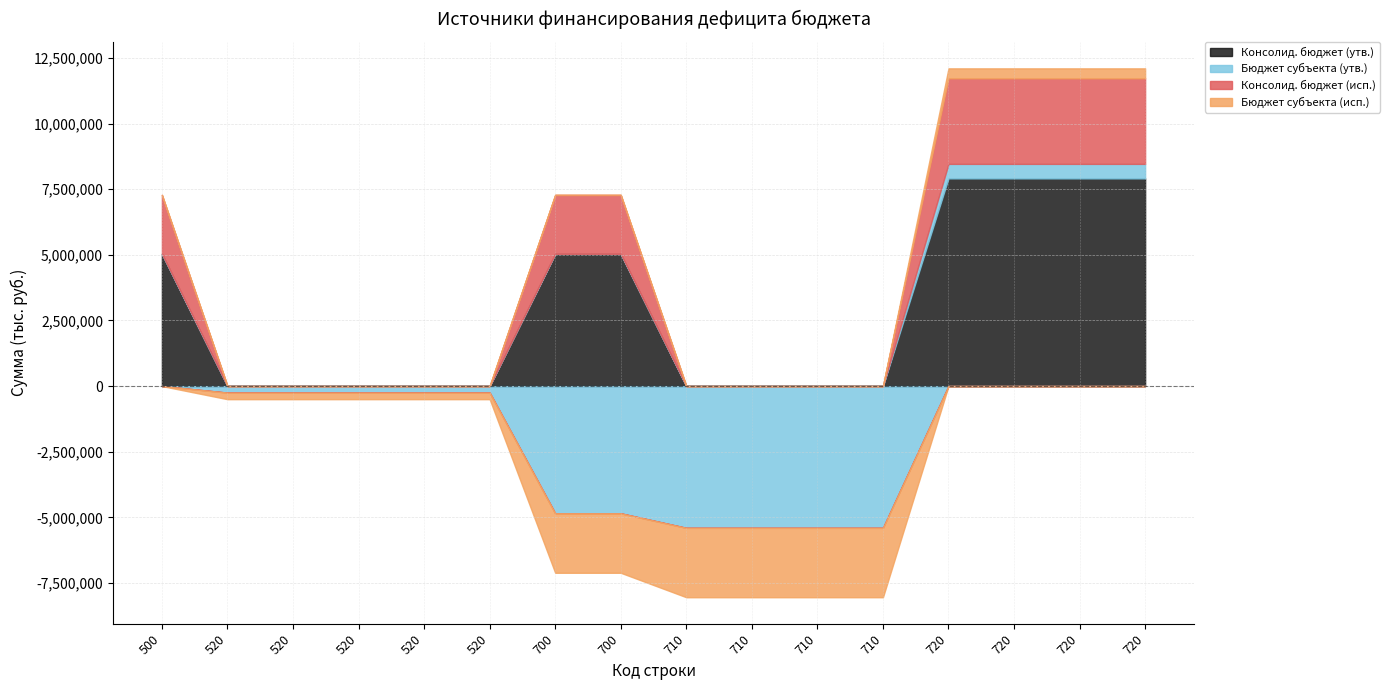

How many data points in Бюджет субъекта (утв.) are less than -250000?

6